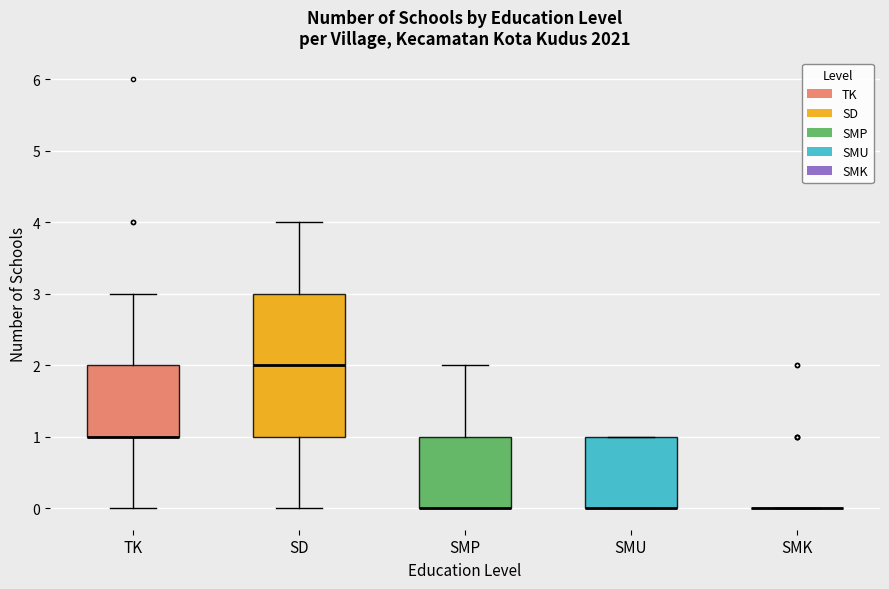

Where is the lower edge of the box for SMP on the y-axis? The values are not printed on the chart, so give them approximately, as read against the axis.

0